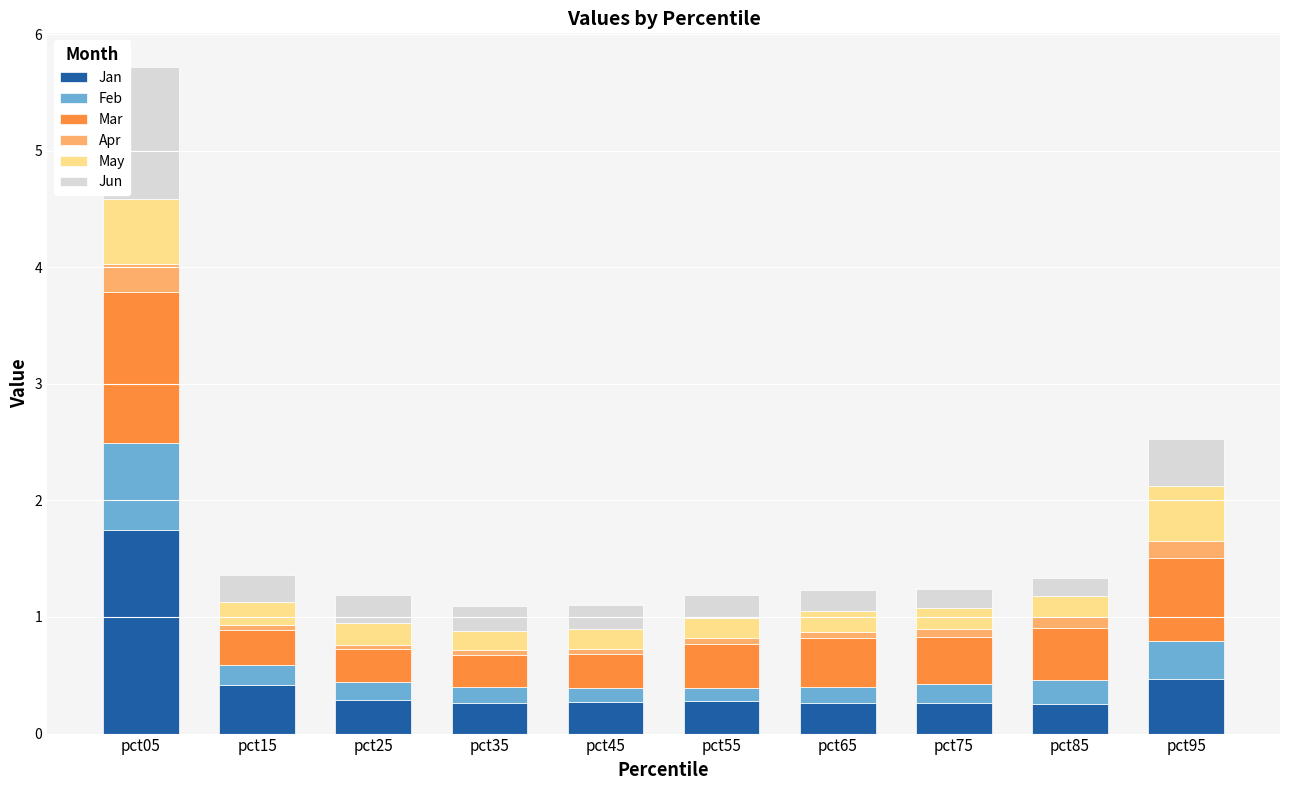

At which category is the sum across all series the highest?

pct05